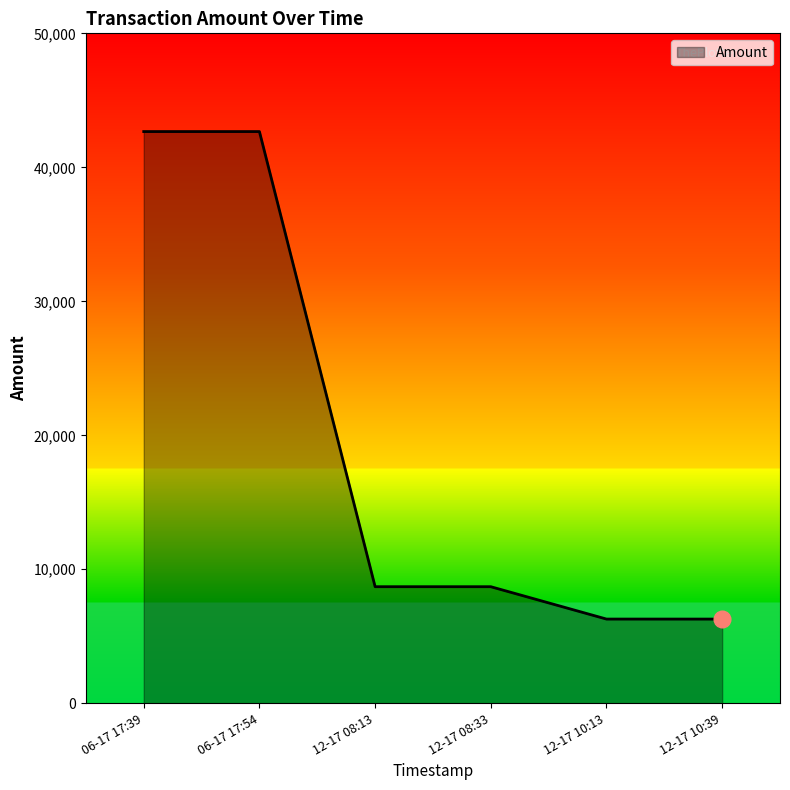

What is the minimum value shown in the chart?

6284.1